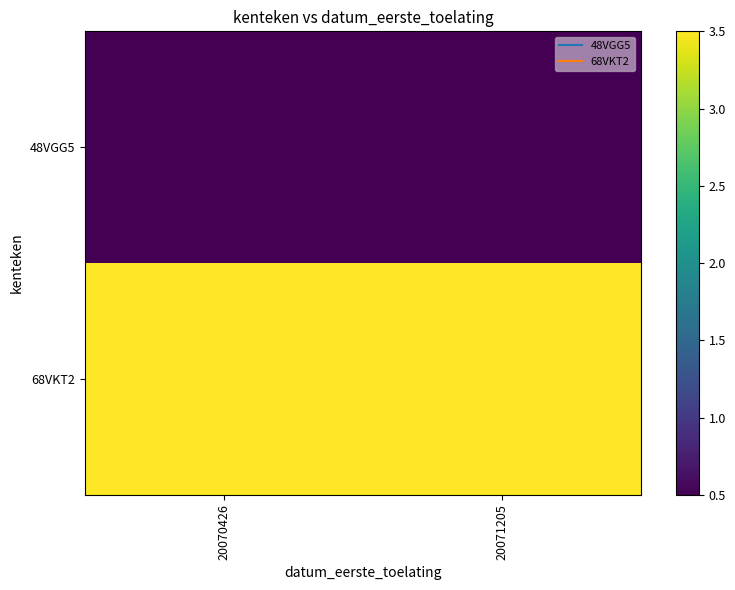

What is the smallest value displayed?

0.5